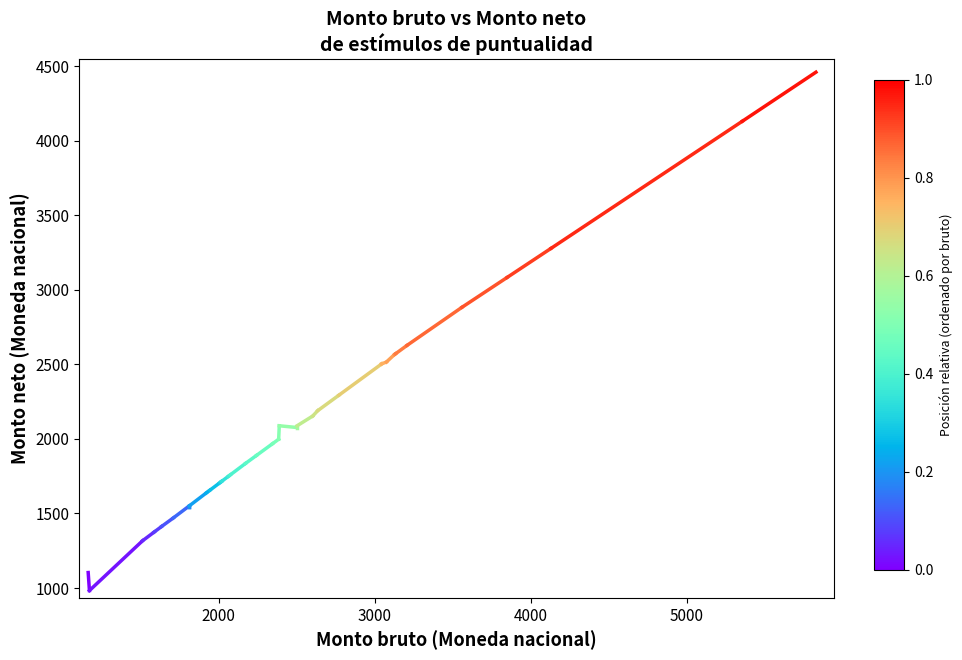

How many lines are shown in the chart?

1